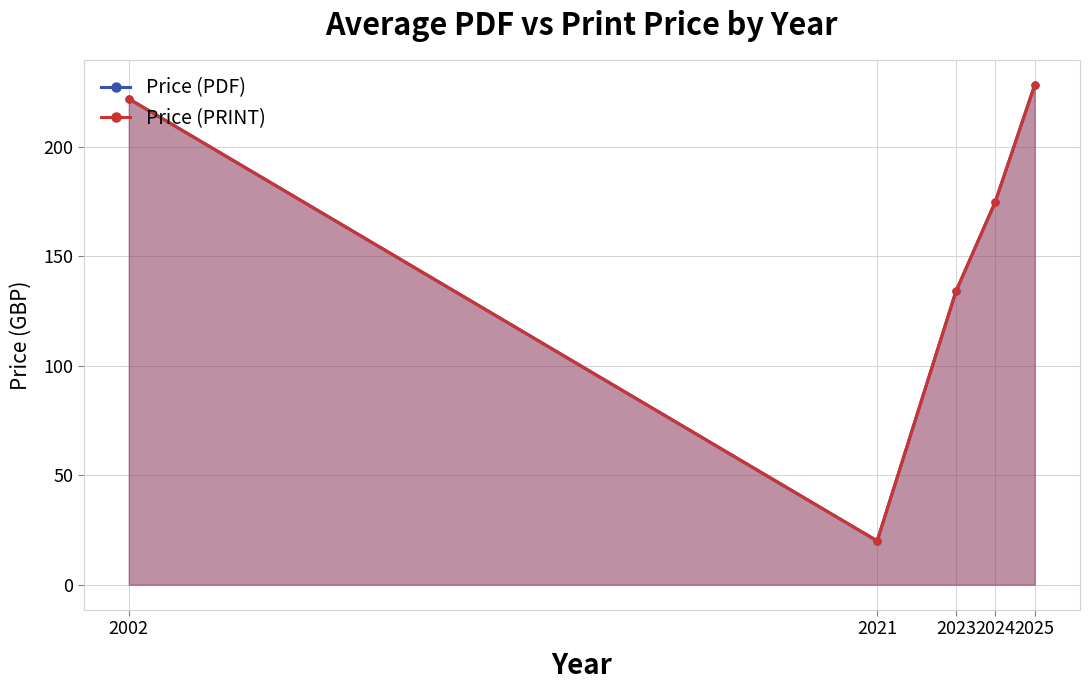

At which category does the chart reach its minimum across all series?

2021